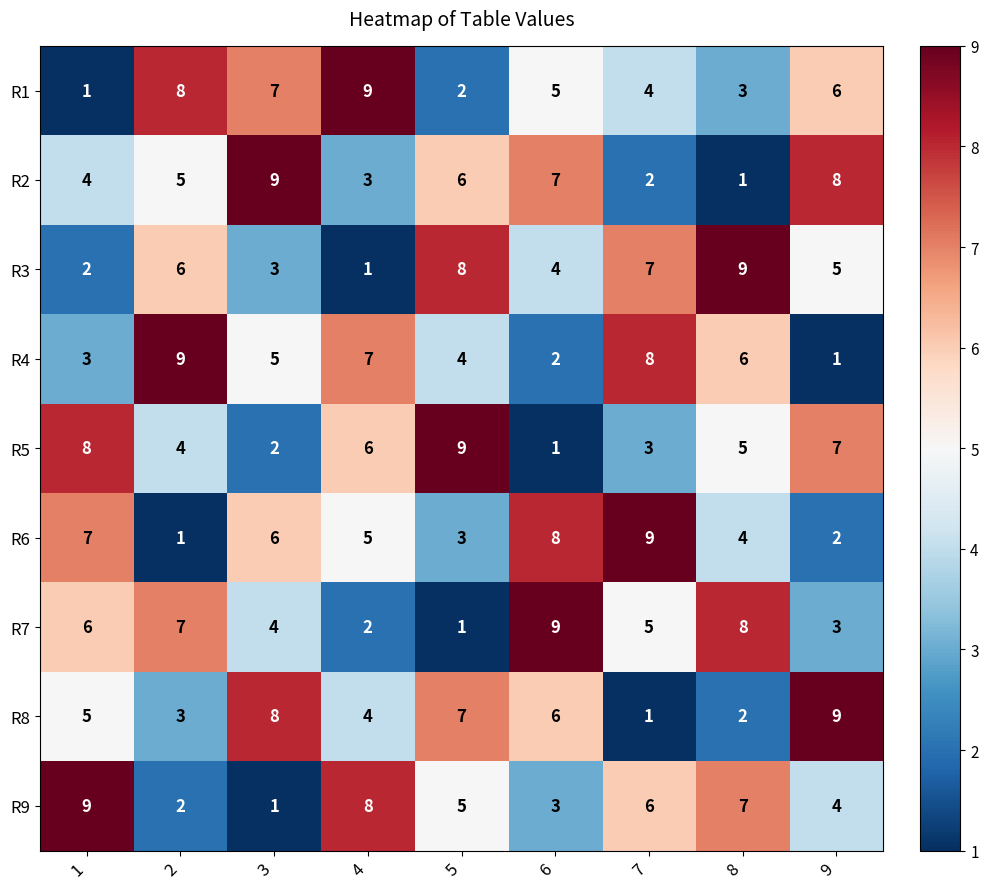

Which category has the lowest value in the R9 series?

3